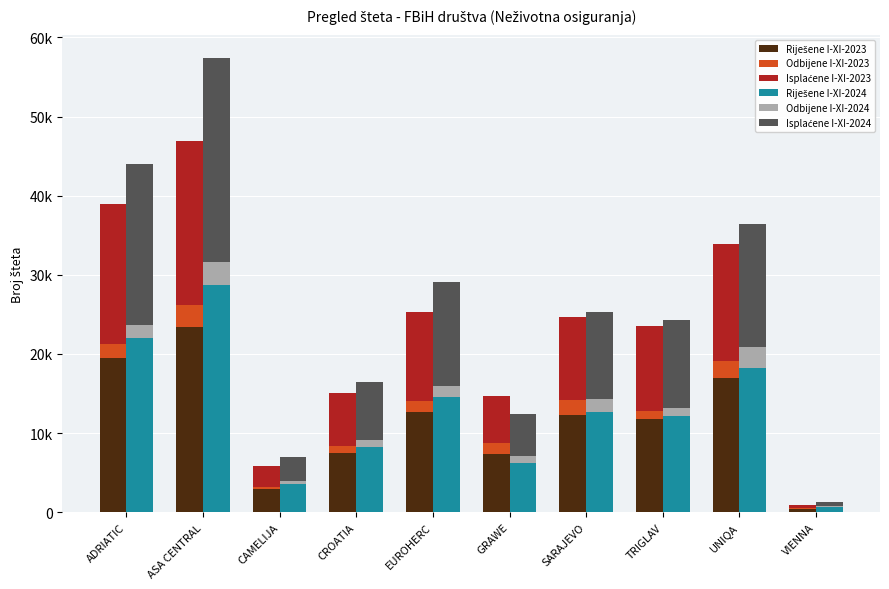

Which series has the widest spread of values?

Riješene I-XI-2024